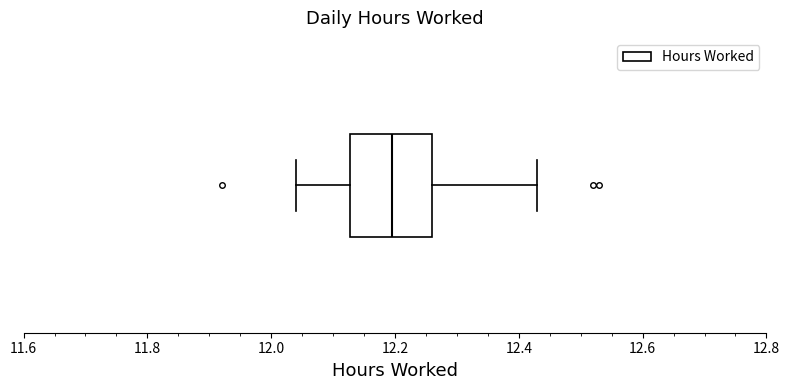

Transcribe this box plot: give where the median line is, the range the box spans, and where the two whiskers end, as read against the x-axis. The values are not printed on the chart, so give them approximately, as read against the axis.

median 12.20, box 12.12 to 12.26, whiskers 12.04 to 12.44